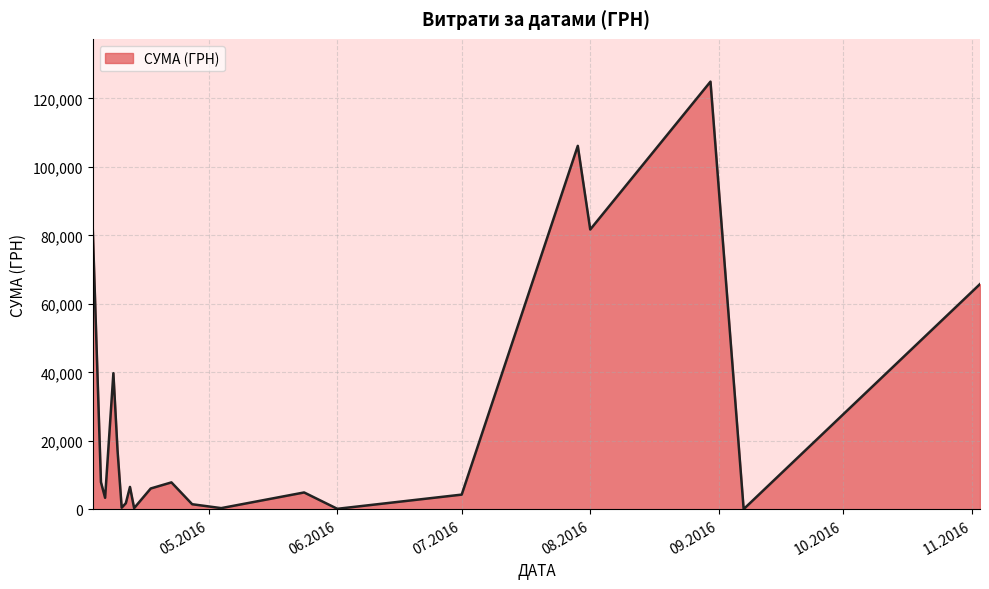

What is the difference between the maximum and minimum values?

124820.3